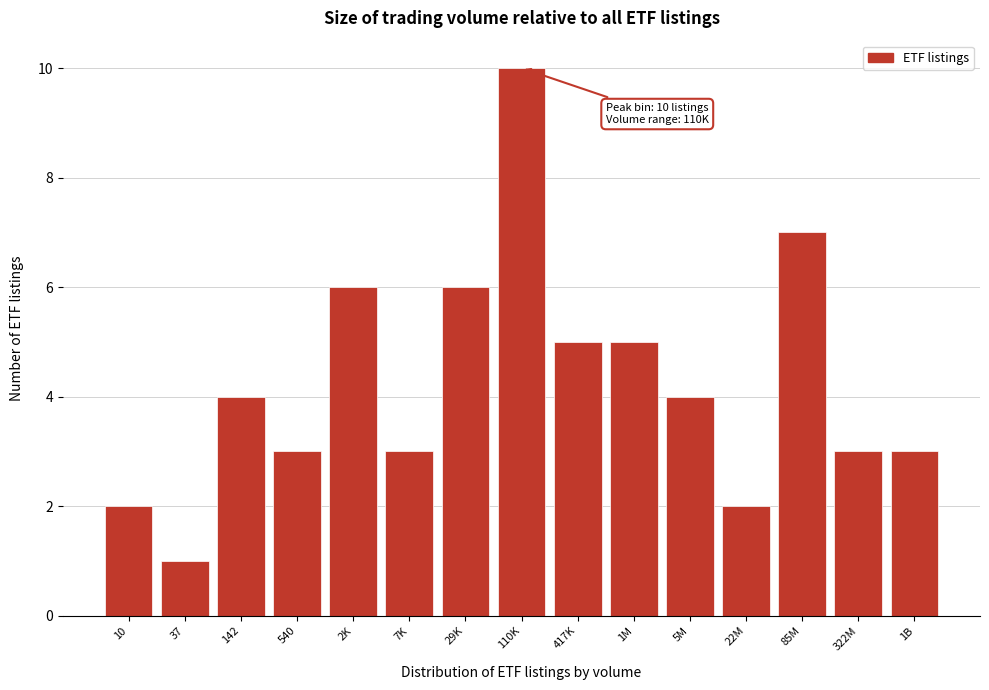

Reading left to right, list all the values displayed in this chart.

10=2	37=1	142=4	540=3	2K=6	7K=3	29K=6	110K=10	417K=5	1M=5	5M=4	22M=2	85M=7	322M=3	1B=3